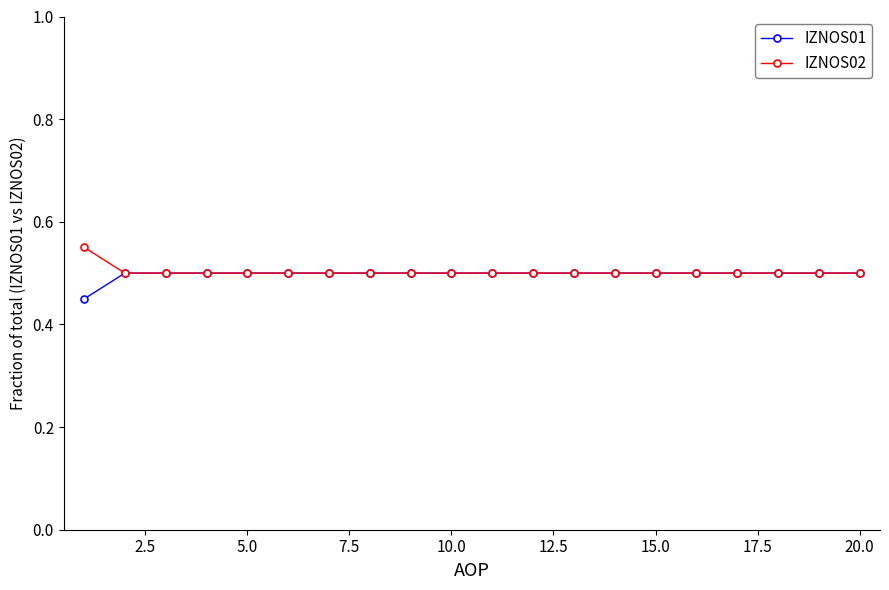

What is the highest value of the IZNOS01 series?

0.5